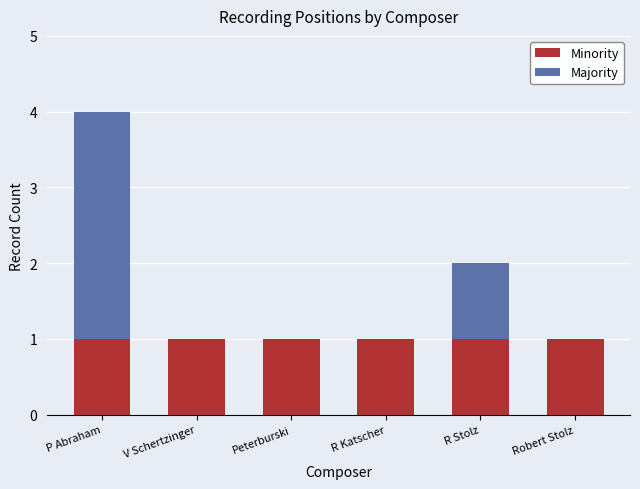

Is it true that Minority equals 1 at R Katscher?

True